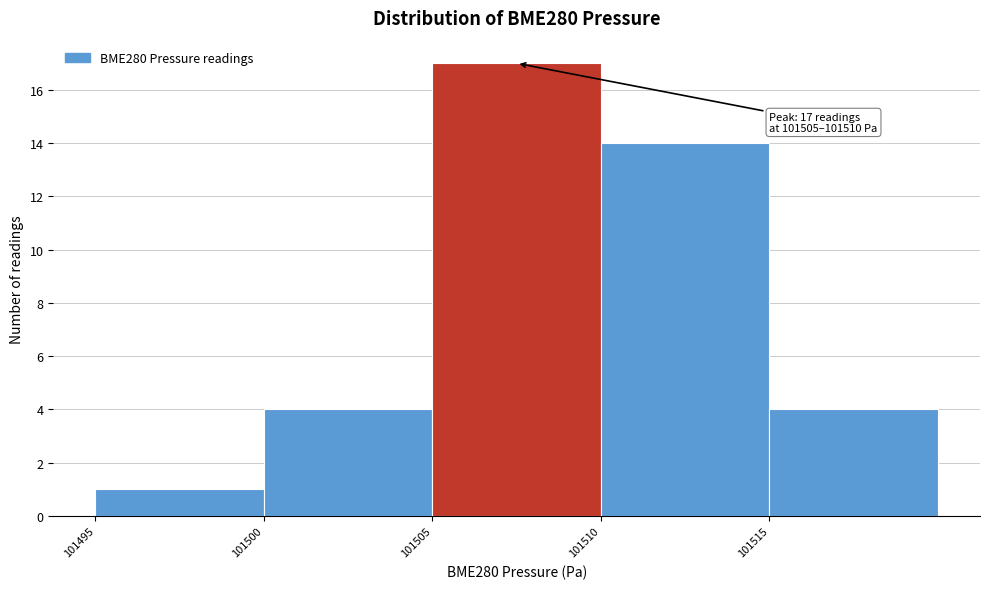

Which range on the x-axis has the tallest bar?

101505 to 101510